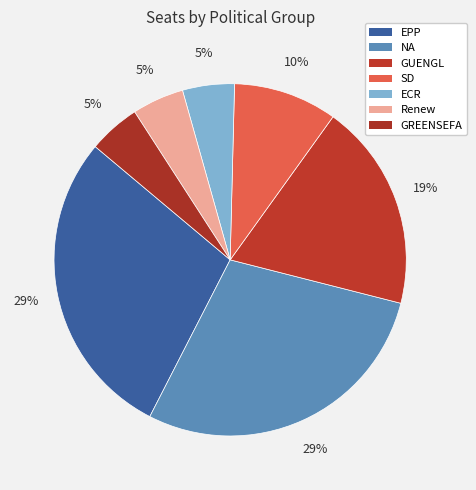

To the nearest percent, what is the difference between the largest and smallest slice percentages?

24%